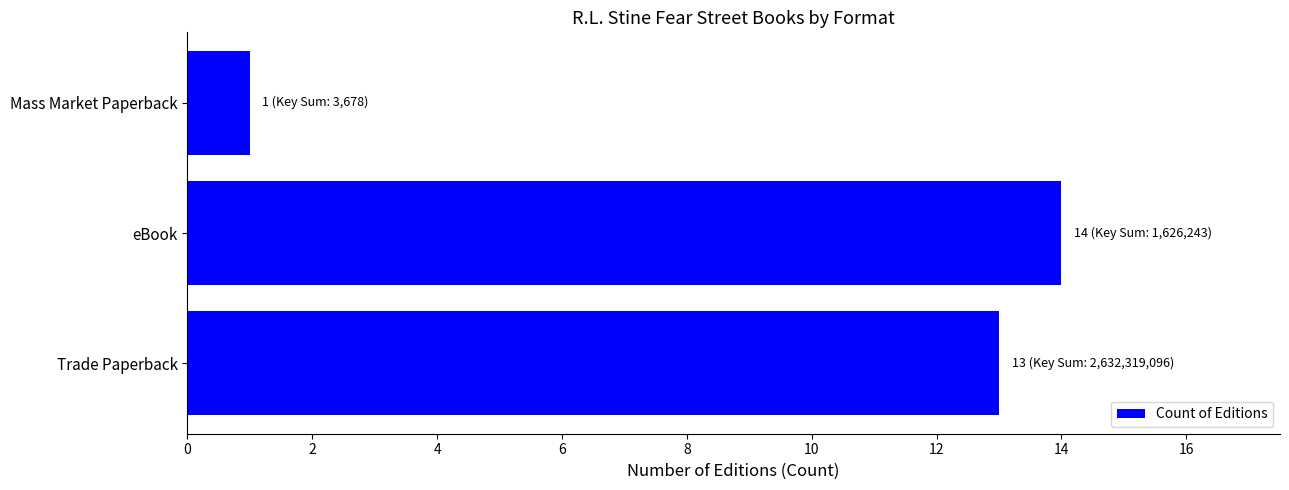

What is the sum of all values?

28